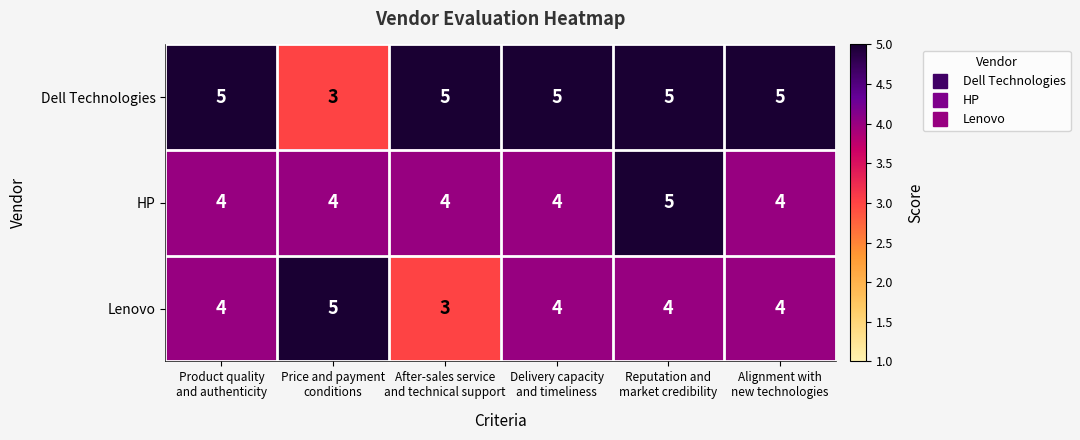

Reading left to right, what are all the values shown in this chart?

Dell Technologies: 5	3	5	5	5	5
HP: 4	4	4	4	5	4
Lenovo: 4	5	3	4	4	4